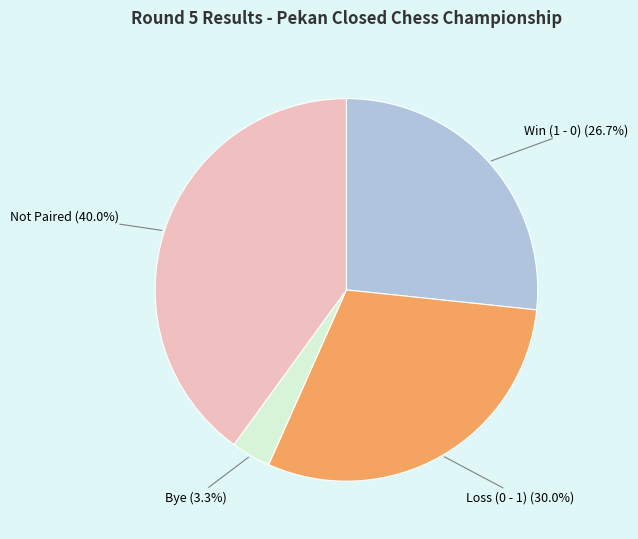

Rank the categories by value from lowest to highest.

Bye, Win (1 - 0), Loss (0 - 1), Not Paired